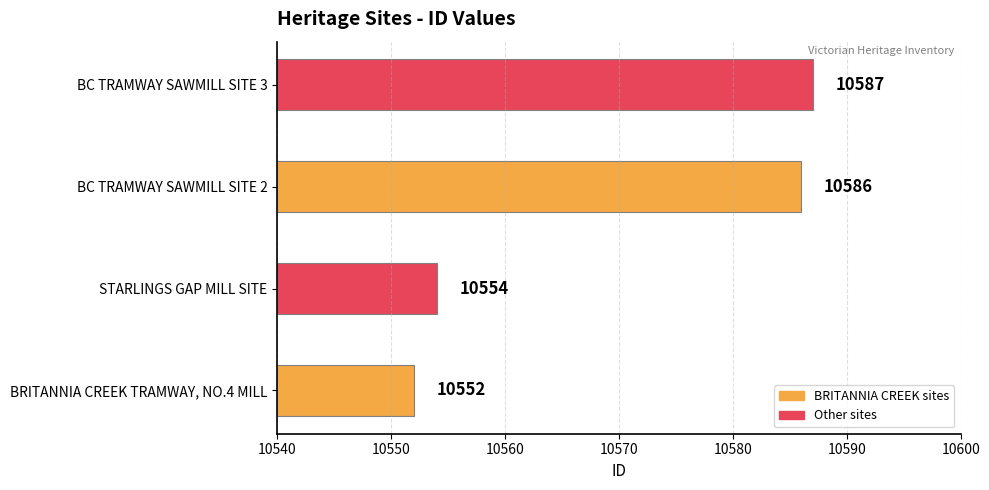

Are the bars horizontal?

Yes